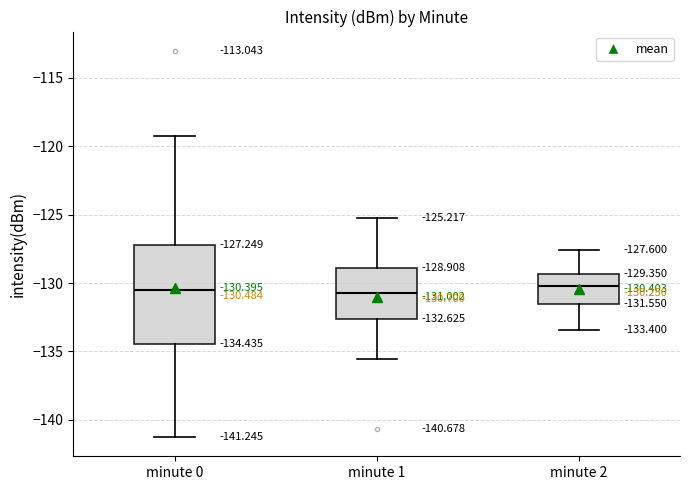

Which box is the tallest, from its lower edge to its upper edge?

minute 0